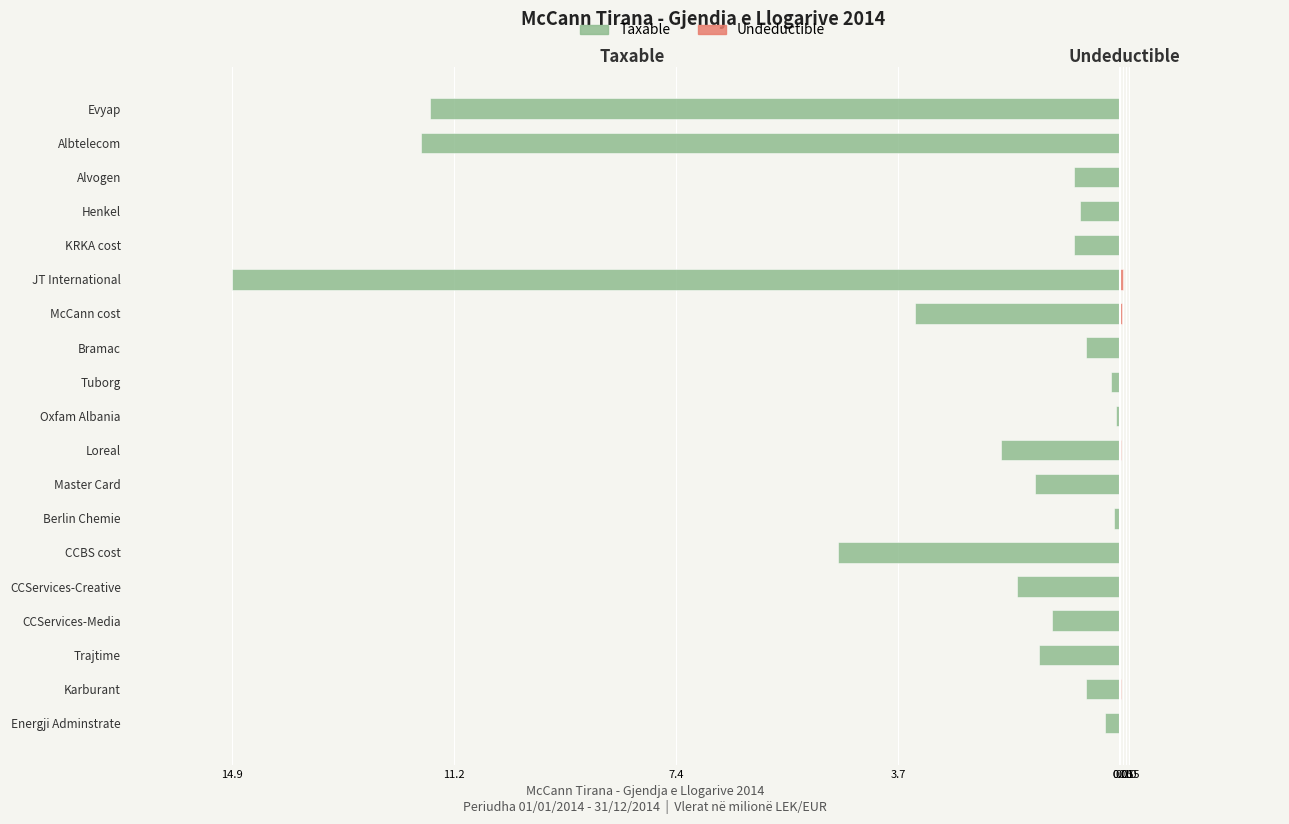

Reading right to left, extract all data points from this chart.

Taxable: -11.6	-11.7	-0.8	-0.7	-0.8	-14.9	-3.4	-0.6	-0.2	-0.1	-2.0	-1.4	-0.1	-4.7	-1.7	-1.1	-1.4	-0.6	-0.3
Undeductible: 0.0	0.0	0.0	0.0	0.0	0.0	0.0	0.0	0.0	0.0	0.0	0.0	0.0	0.0	0.0	0.0	0.0	0.0	0.0